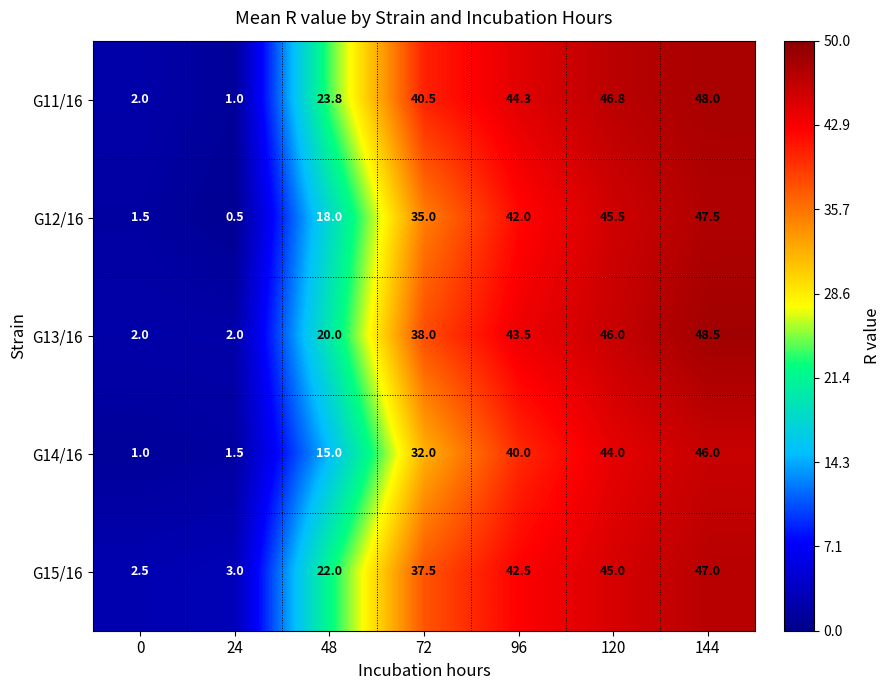

At which label does G15/16 first exceed 37?

72